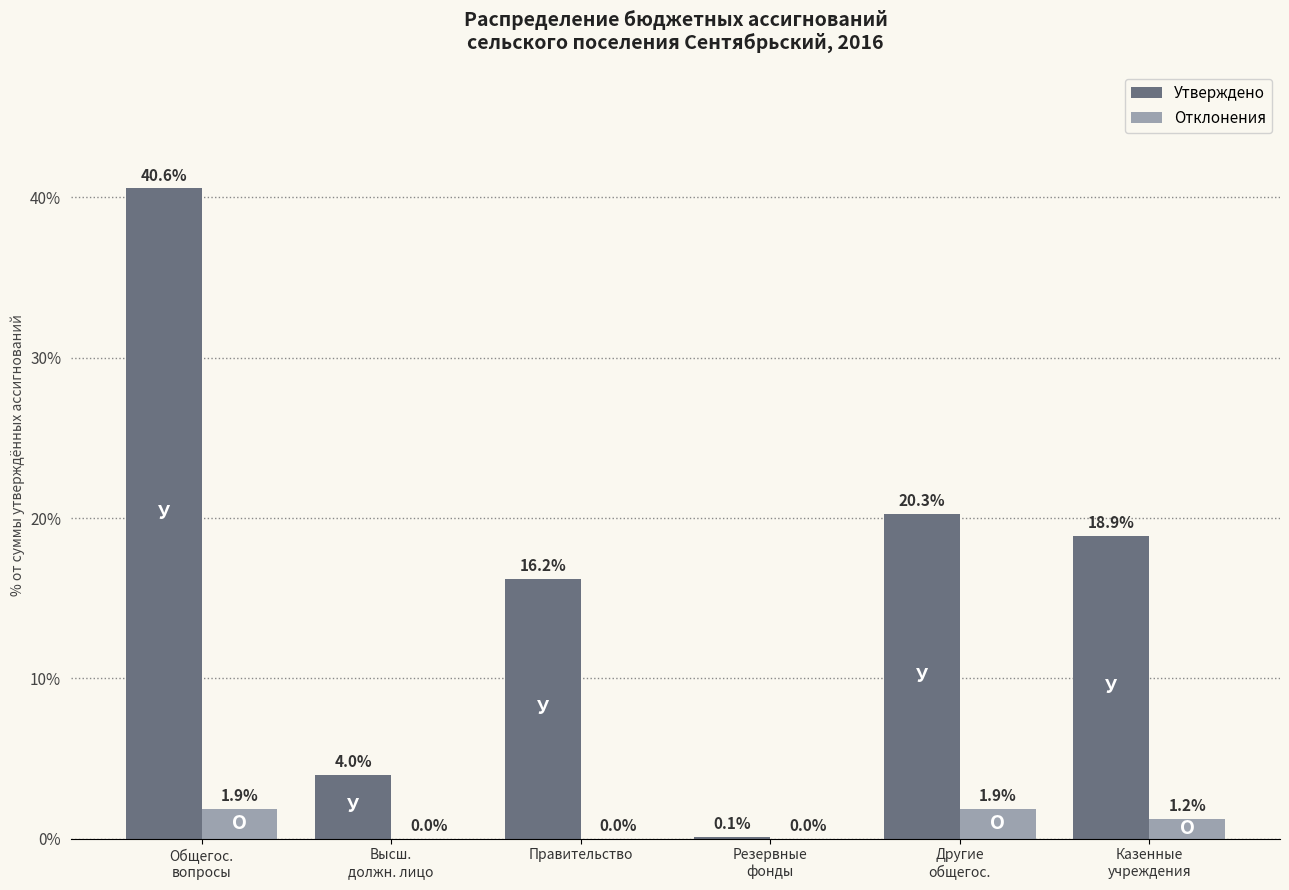

Are the bars horizontal?

No